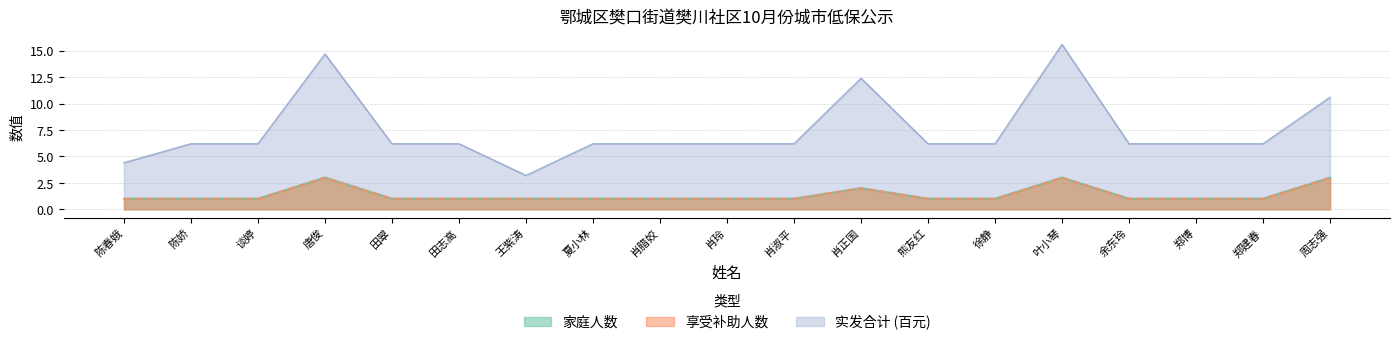

Count the number of categories in the chart.

19